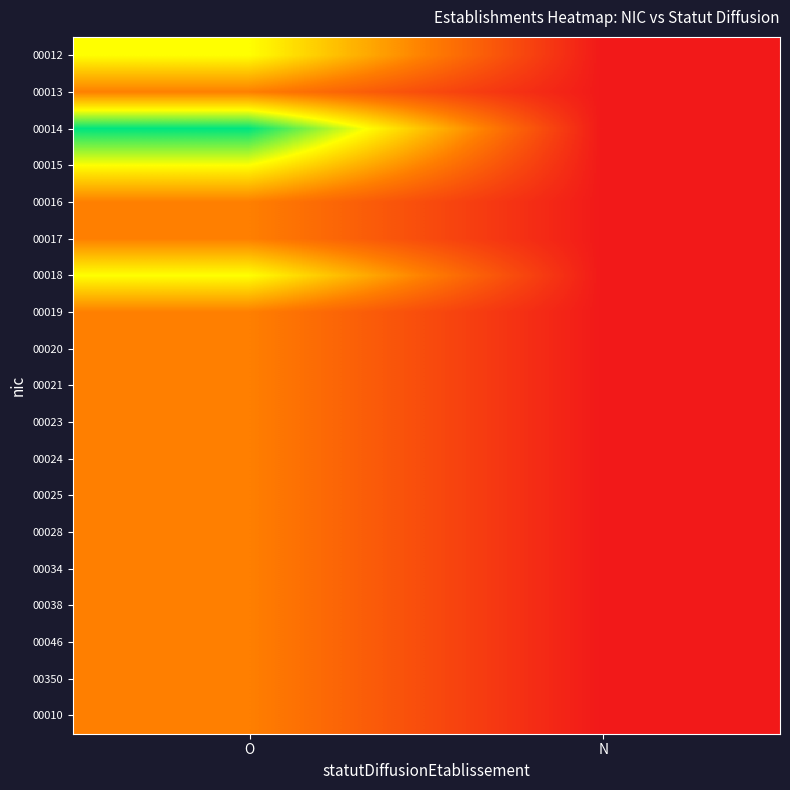

Reading left to right, what are all the values shown in this chart?

00012: O=2	N=0
00013: O=1	N=0
00014: O=3	N=0
00015: O=2	N=0
00016: O=1	N=0
00017: O=1	N=0
00018: O=2	N=0
00019: O=1	N=0
00020: O=1	N=0
00021: O=1	N=0
00023: O=1	N=0
00024: O=1	N=0
00025: O=1	N=0
00028: O=1	N=0
00034: O=1	N=0
00038: O=1	N=0
00046: O=1	N=0
00350: O=1	N=0
00010: O=1	N=0